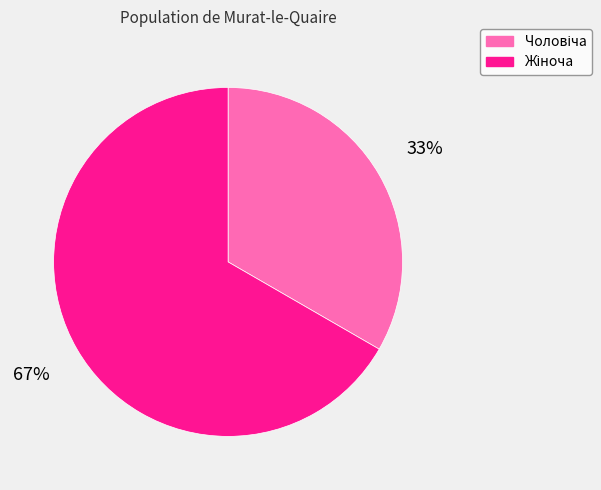

To the nearest percent, what is the average slice percentage?

50%